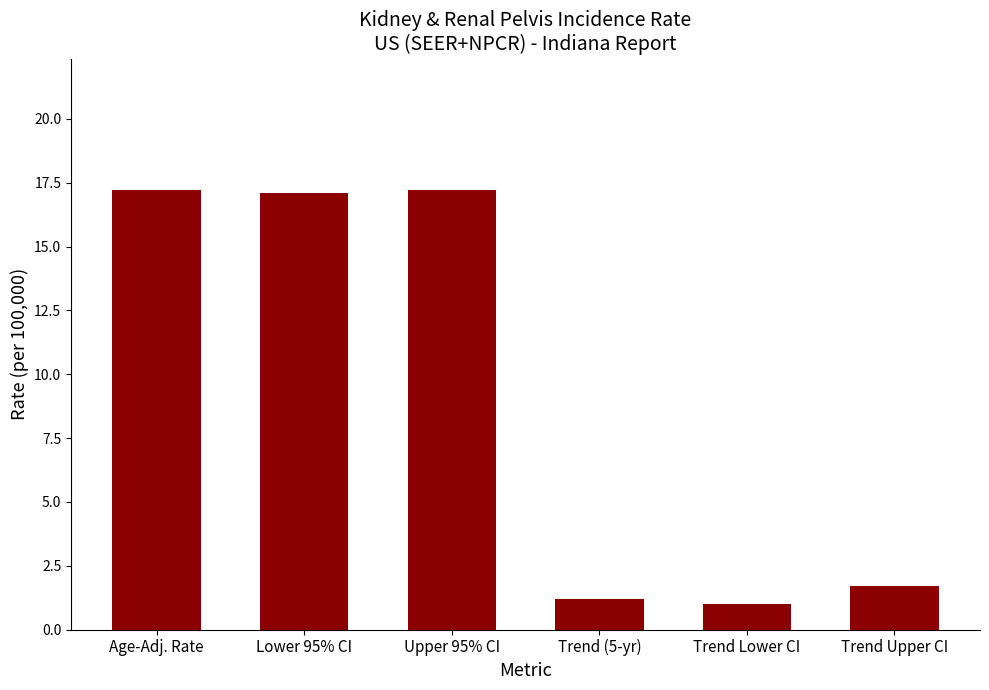

Approximately how many times larger is the value at Upper 95% CI compared to Trend (5-yr)?

14.3